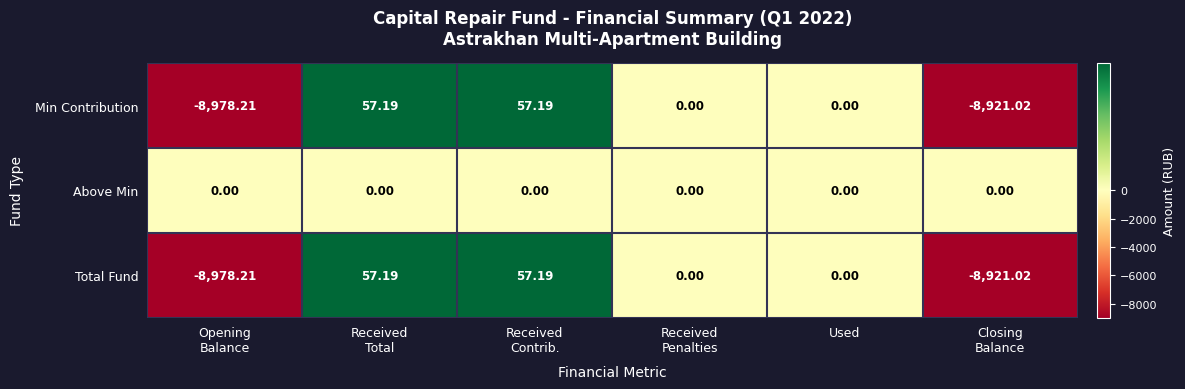

Which series has the largest total across all categories?

Above Min